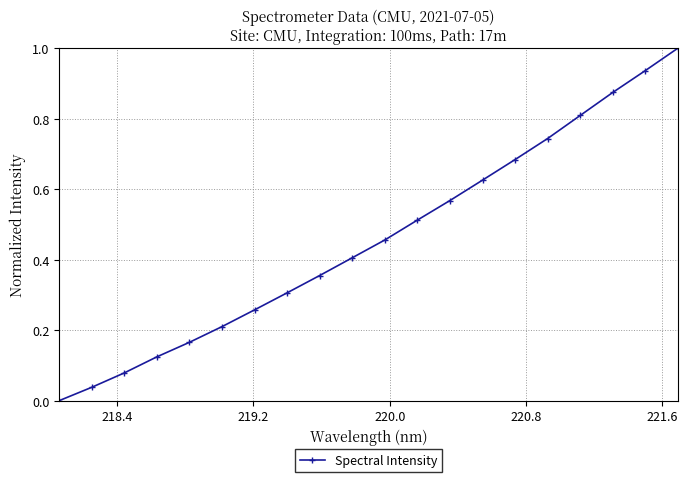

What is the difference between the maximum and minimum values?

1.0